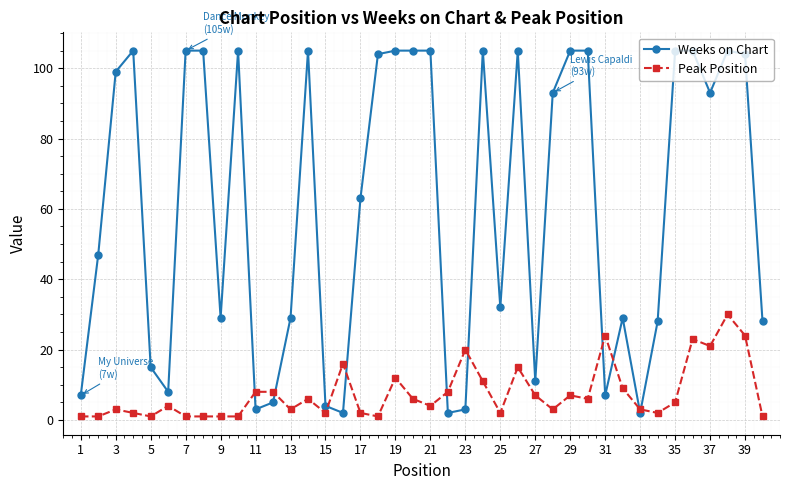

What is the difference between the maximum and minimum values in the Weeks on Chart series?

103